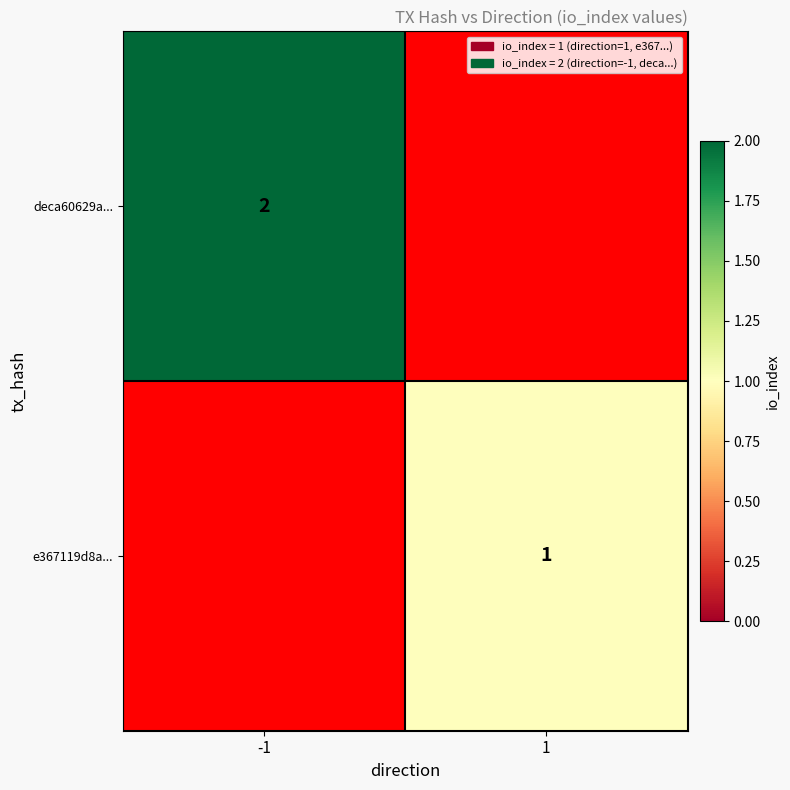

The e367119d8a... series shows 1 at 1. True or false?

True